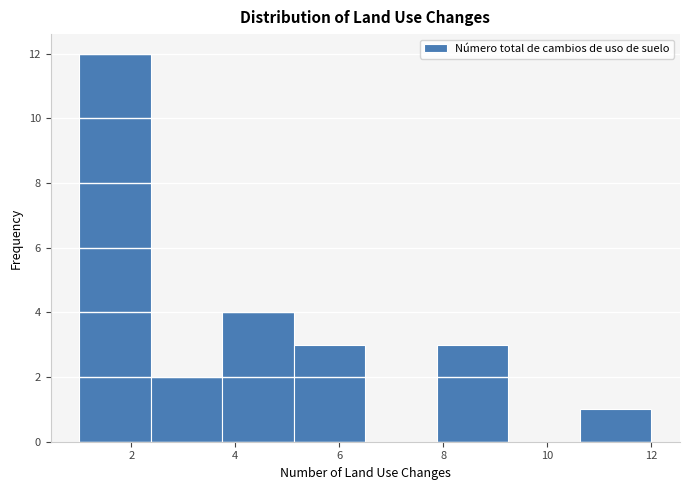

Which range on the x-axis has the tallest bar?

1.0 to 2.4